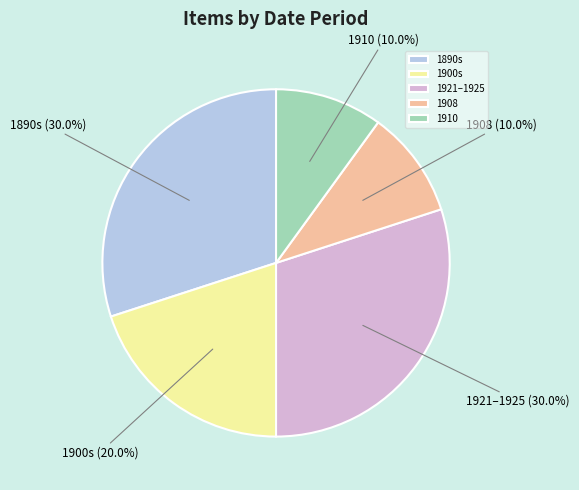

Which has a higher value, 1908 or 1900s?

1900s